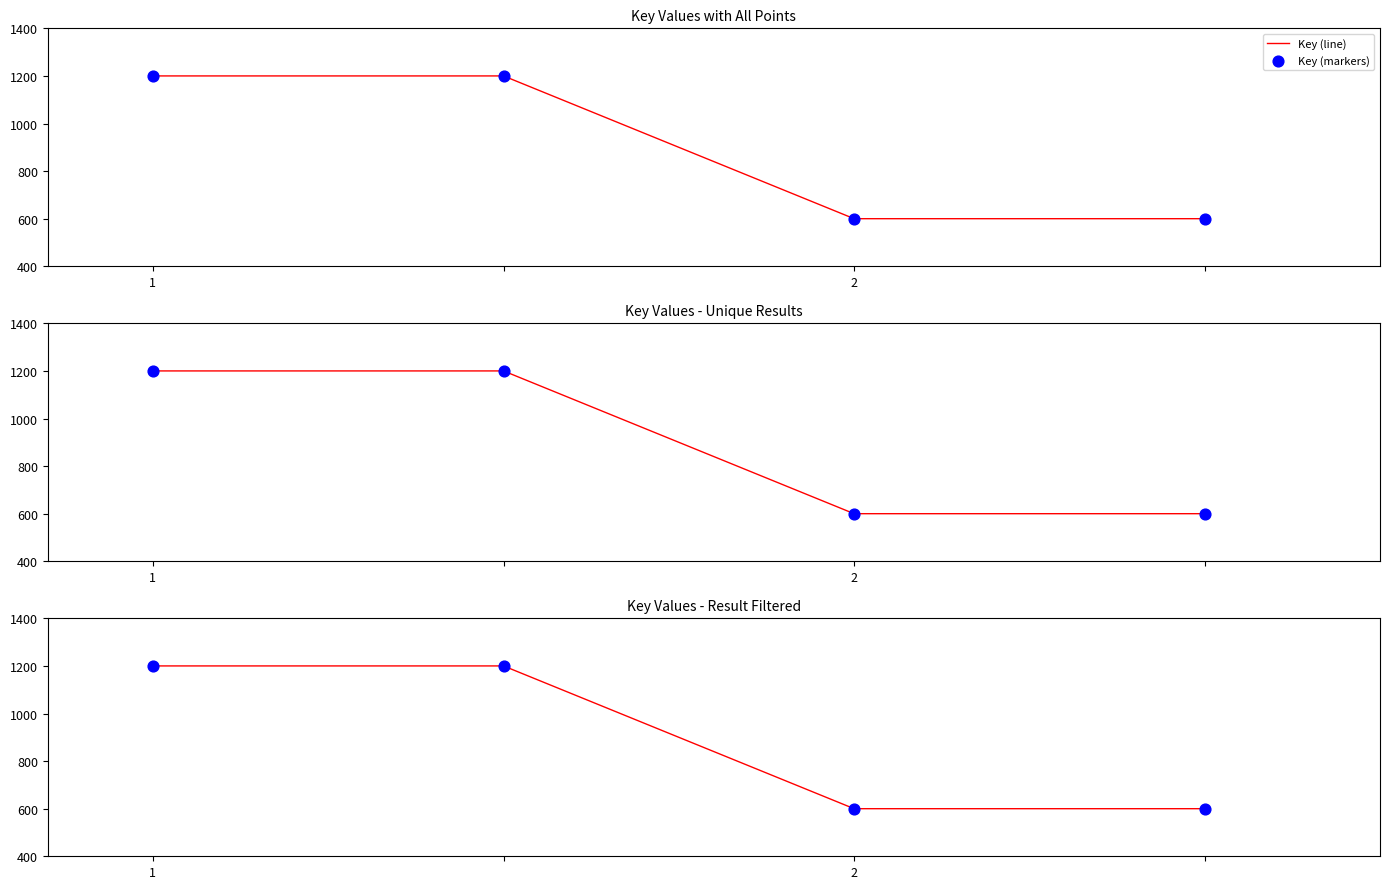

What is the total value across all series at 1?

2400